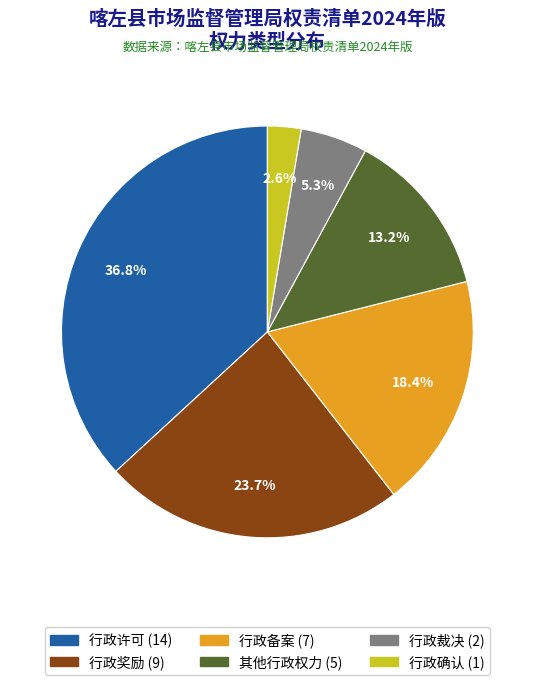

True or false: 行政许可 accounts for 44% of the total.

False